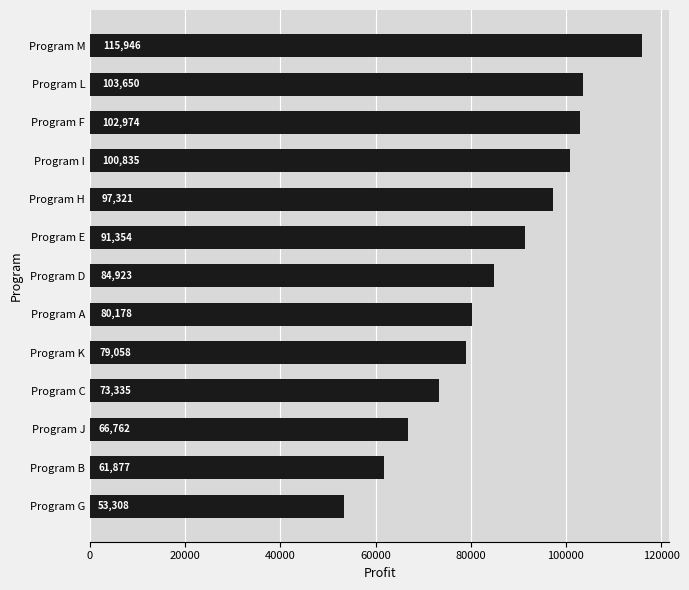

List the labels in order of value, smallest first.

Program G, Program B, Program J, Program C, Program K, Program A, Program D, Program E, Program H, Program I, Program F, Program L, Program M